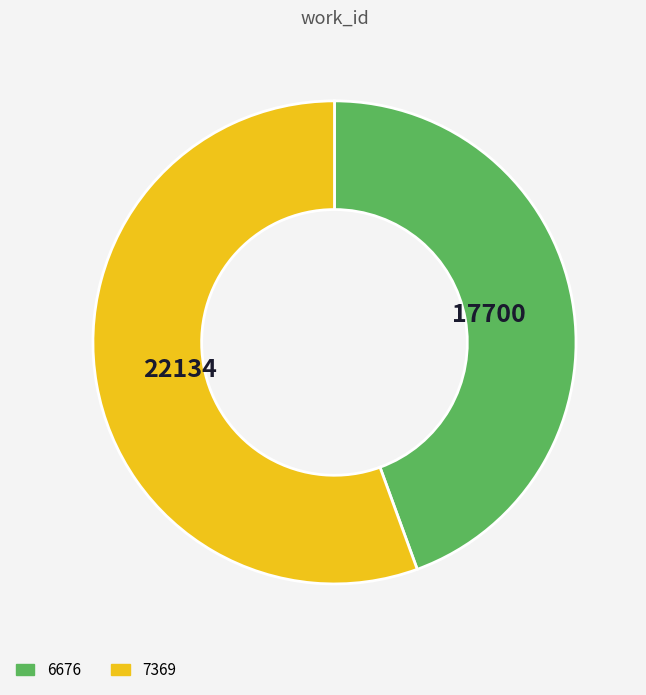

Which slice is the smallest?

6676